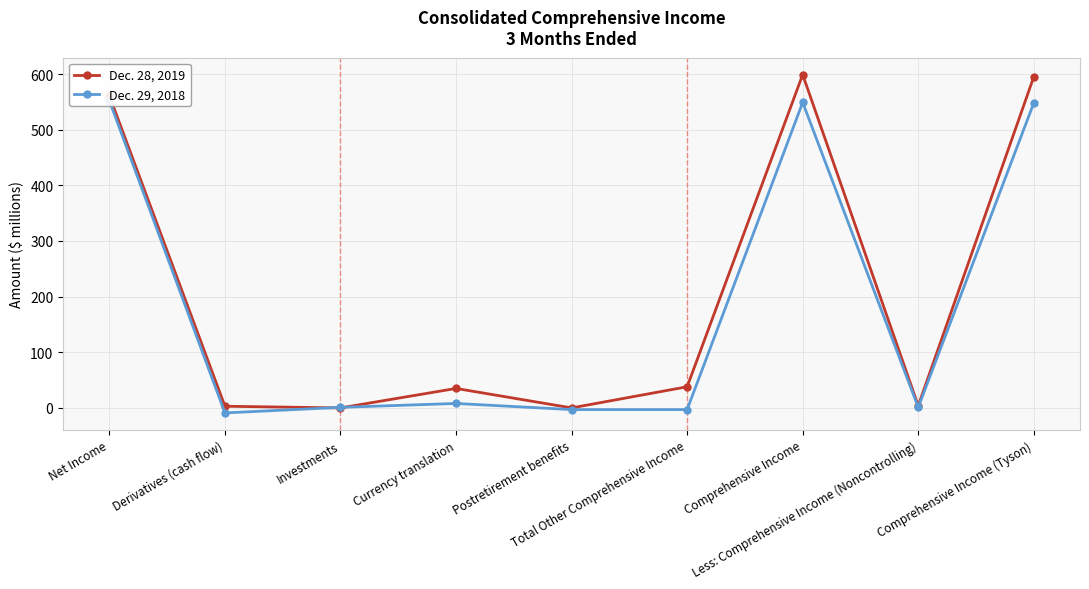

Reading left to right, what are all the values shown in this chart?

Dec. 28, 2019: Net Income=561	Derivatives (cash flow)=3	Investments=0	Currency translation=35	Postretirement benefits=0	Total Other Comprehensive Income=38	Comprehensive Income=599	Less: Comprehensive Income (Noncontrolling)=4	Comprehensive Income (Tyson)=595
Dec. 29, 2018: Net Income=552	Derivatives (cash flow)=-9	Investments=1	Currency translation=8	Postretirement benefits=-3	Total Other Comprehensive Income=-3	Comprehensive Income=549	Less: Comprehensive Income (Noncontrolling)=1	Comprehensive Income (Tyson)=548